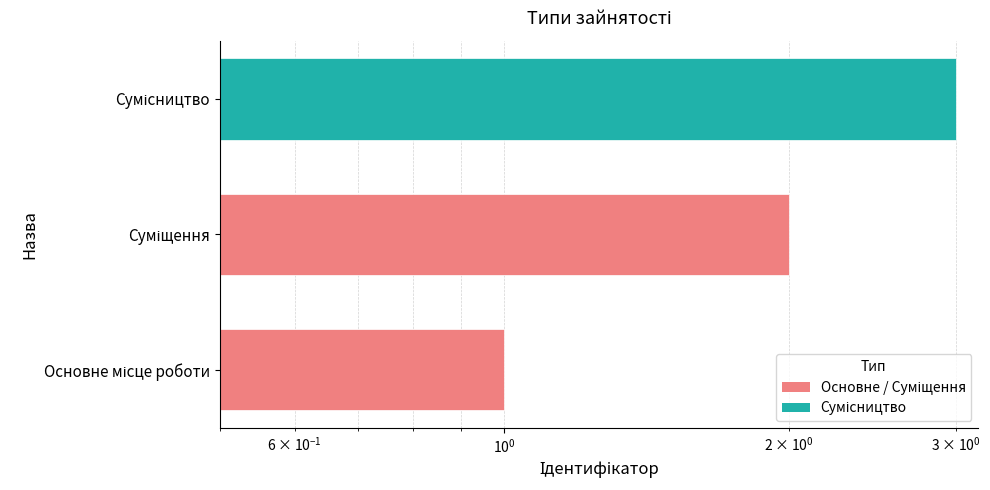

Reading right to left, what are all the values shown in this chart?

3	2	1